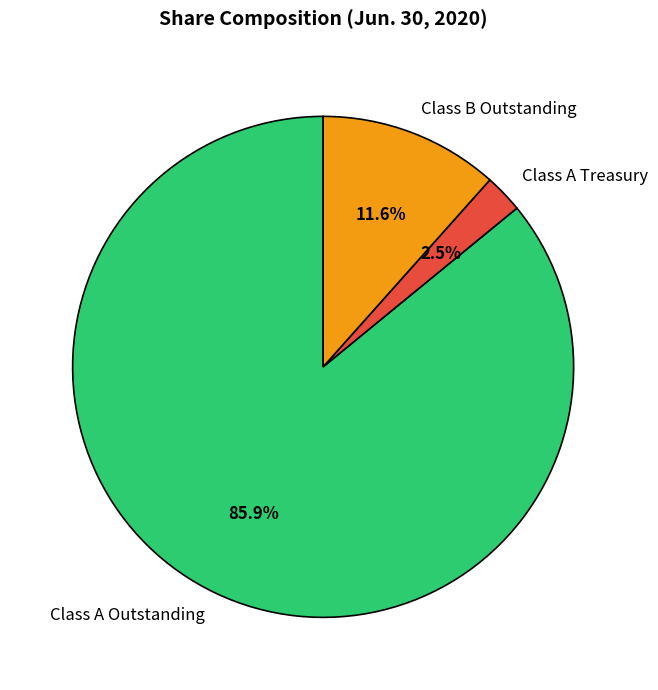

What is the smallest slice in the pie chart?

Class A Treasury